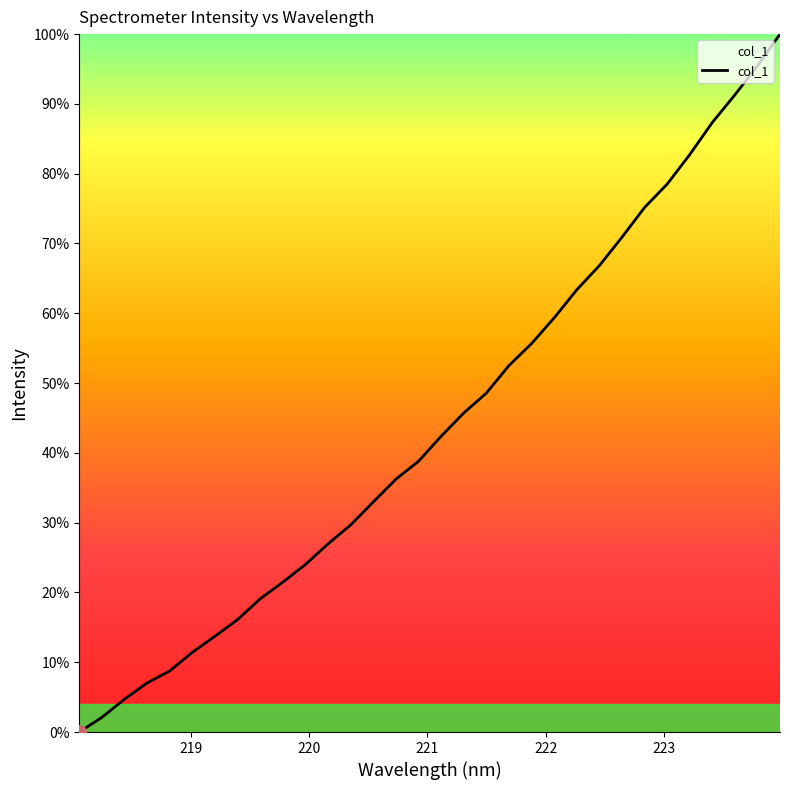

What is the greatest value displayed?

100.0